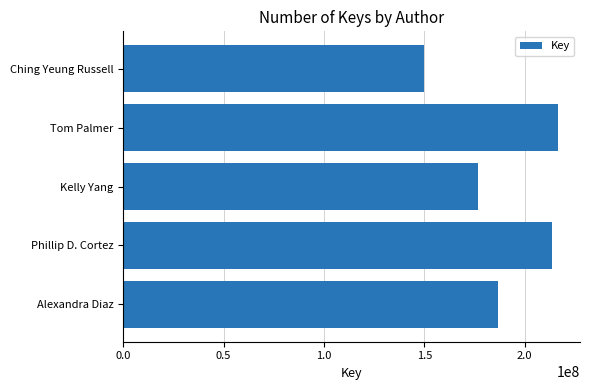

The value at Kelly Yang is 176858627. True or false?

True